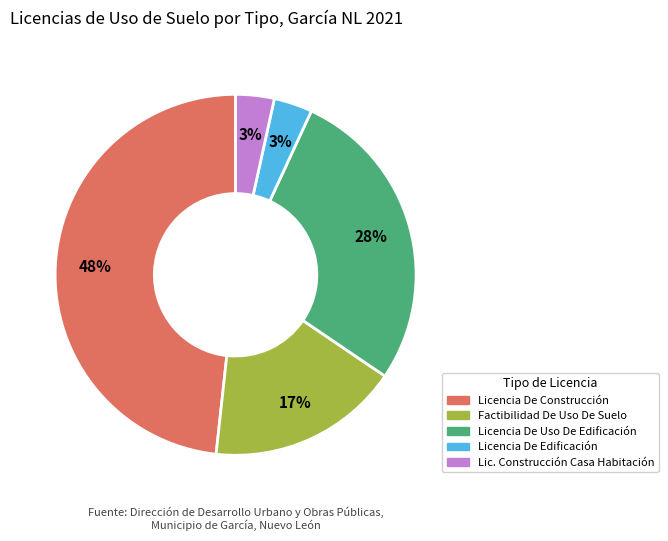

To the nearest percent, what is the difference between the largest and smallest slice percentages?

45%